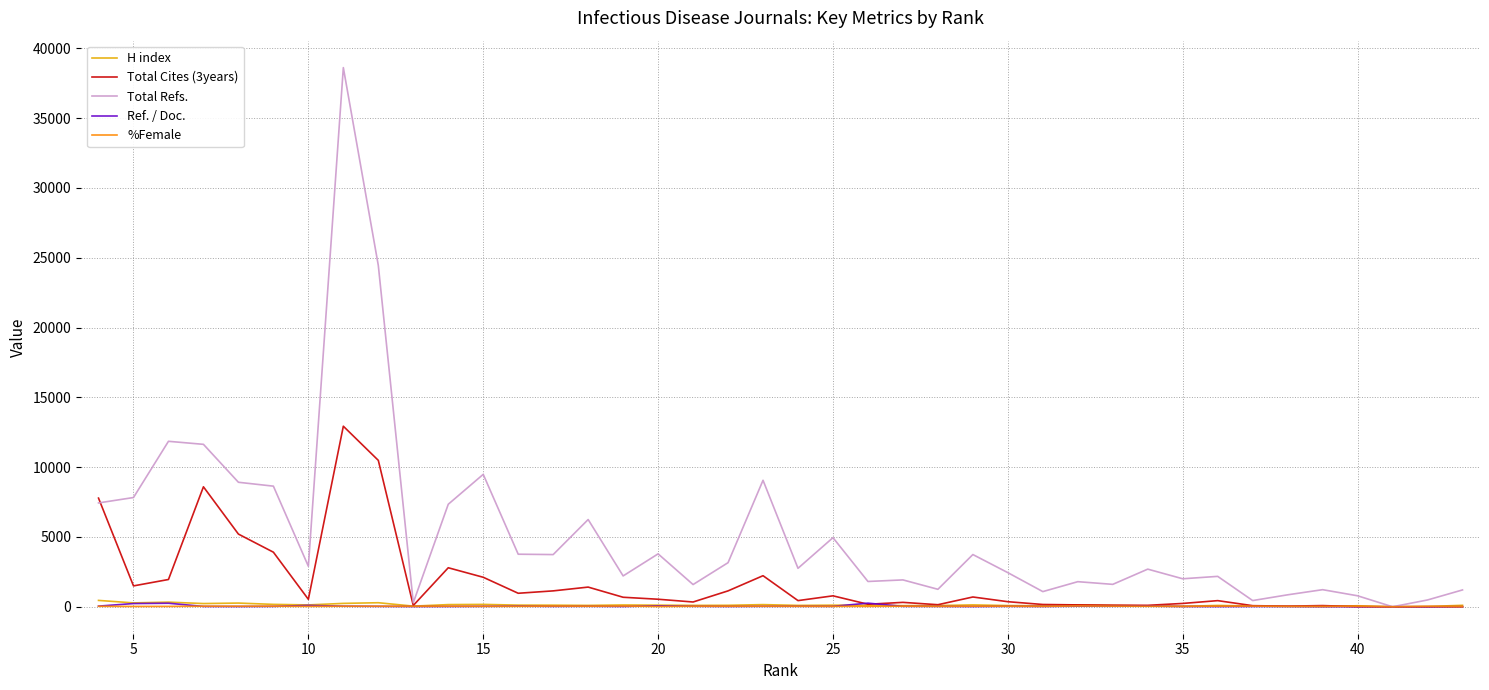

Which series has the widest spread of values?

Total Refs.